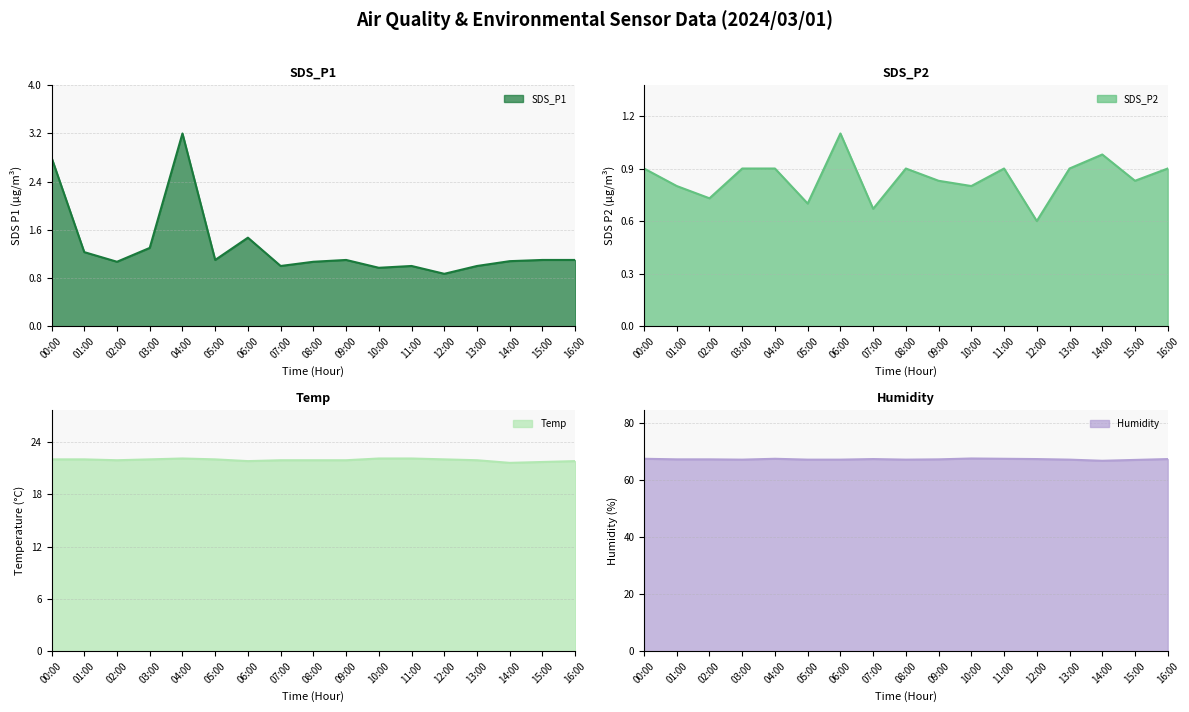

Which series has the widest spread of values?

SDS_P1